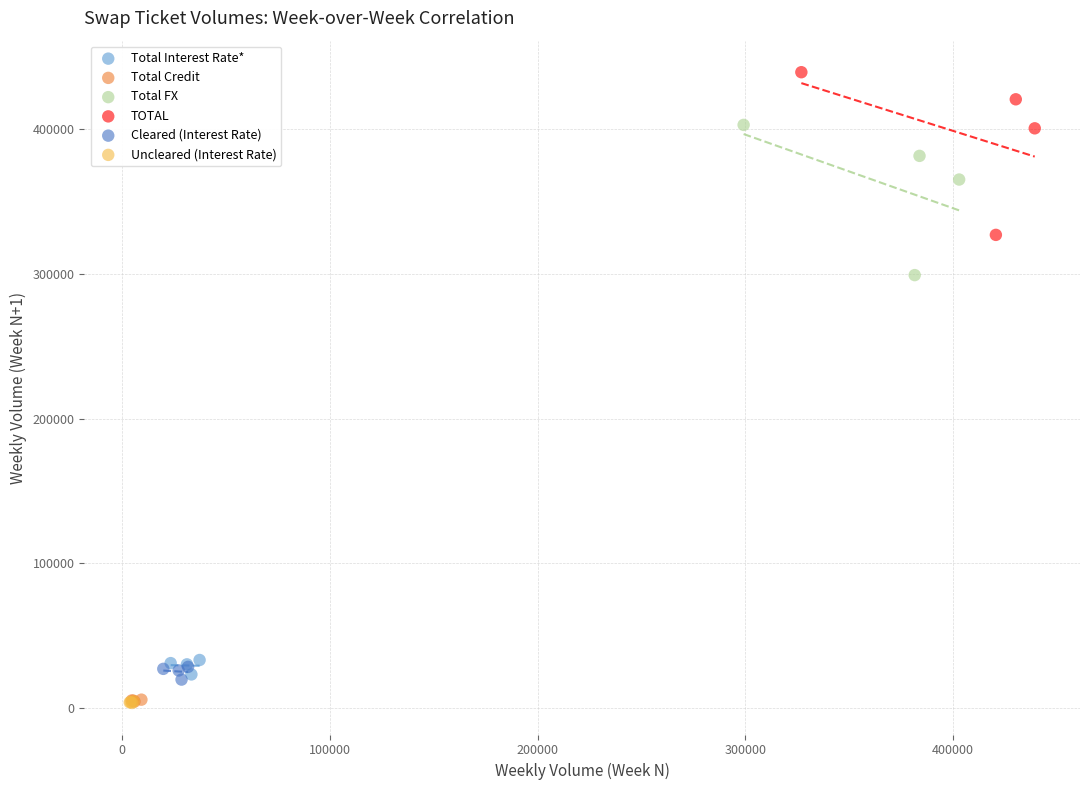

Which series has the largest Y range (max minus min)?

TOTAL